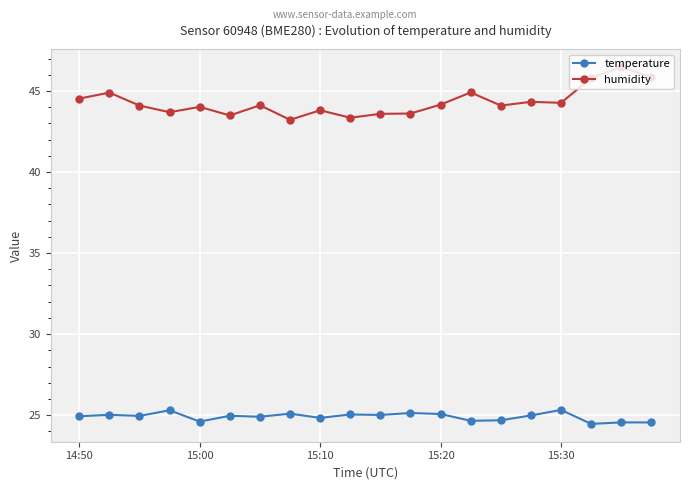

Which series has the widest spread of values?

humidity